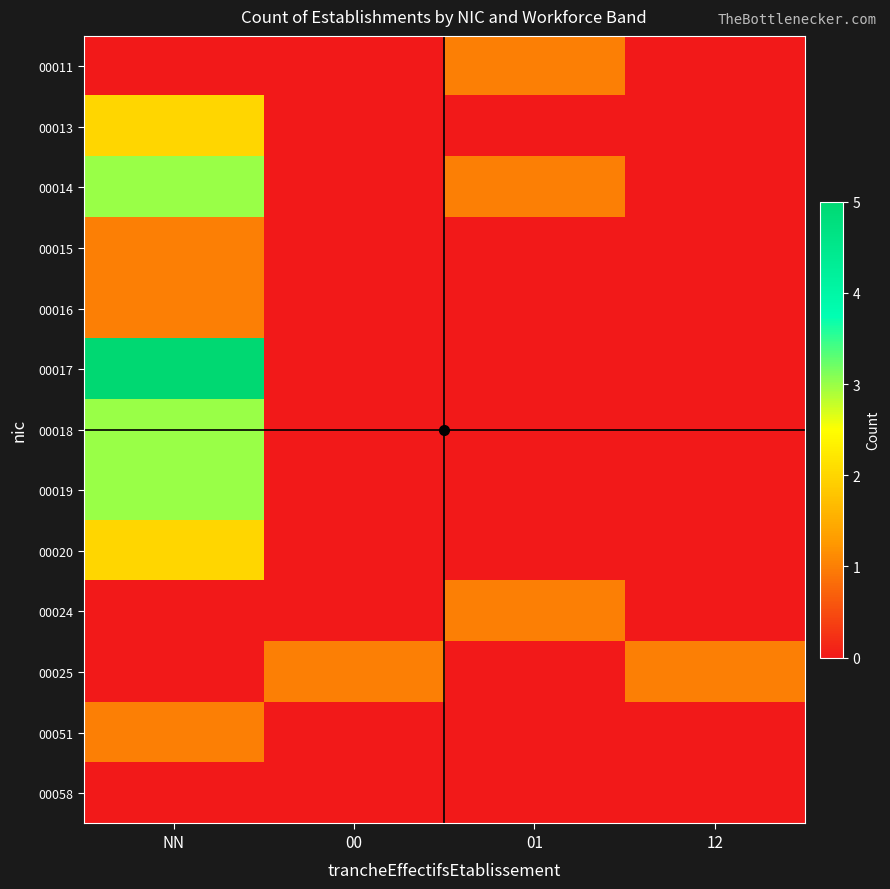

Reading left to right, transcribe all the data shown in this chart.

00011: NN=0	00=0	01=1	12=0
00013: NN=2	00=0	01=0	12=0
00014: NN=3	00=0	01=1	12=0
00015: NN=1	00=0	01=0	12=0
00016: NN=1	00=0	01=0	12=0
00017: NN=5	00=0	01=0	12=0
00018: NN=3	00=0	01=0	12=0
00019: NN=3	00=0	01=0	12=0
00020: NN=2	00=0	01=0	12=0
00024: NN=0	00=0	01=1	12=0
00025: NN=0	00=1	01=0	12=1
00051: NN=1	00=0	01=0	12=0
00058: NN=0	00=0	01=0	12=0